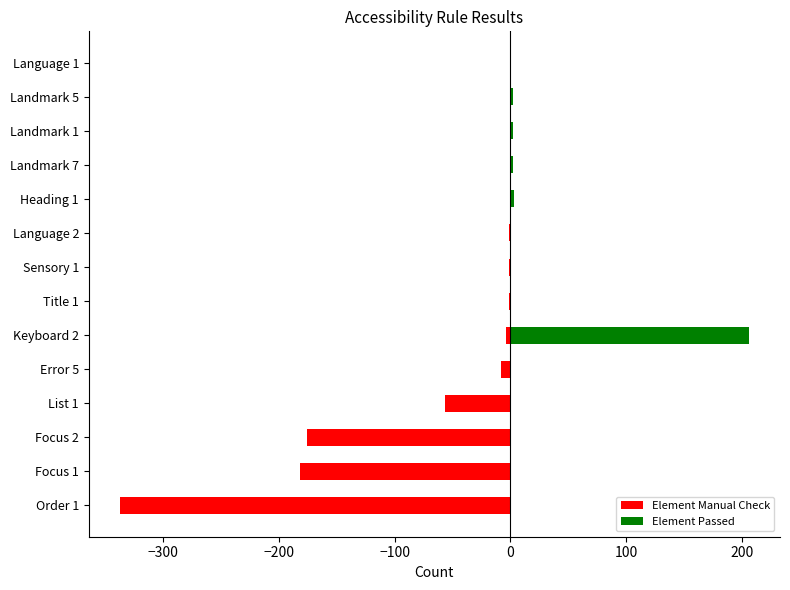

Which series has the largest total across all categories?

Element Passed